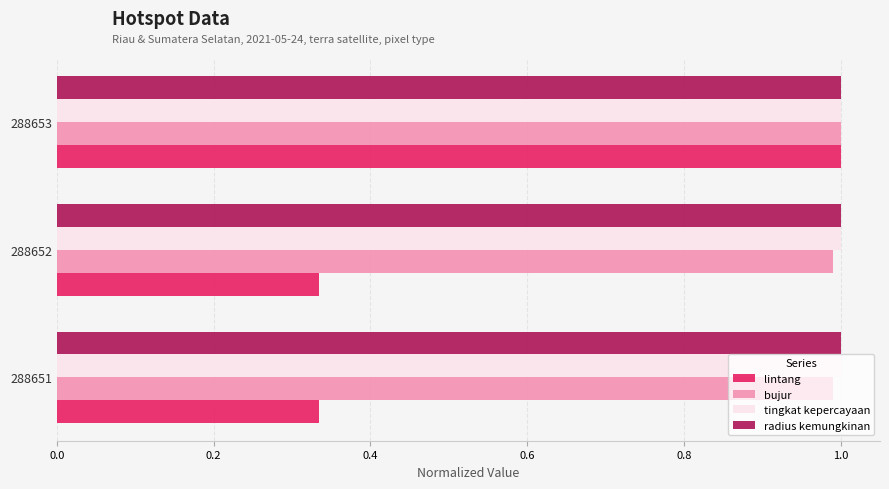

What is the total value across all series at 288651?

3.3